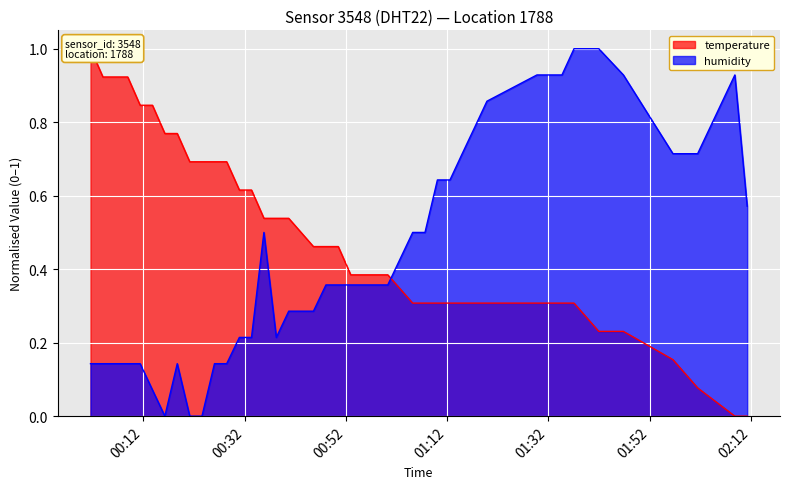

What is the highest value of the humidity series?

1.0